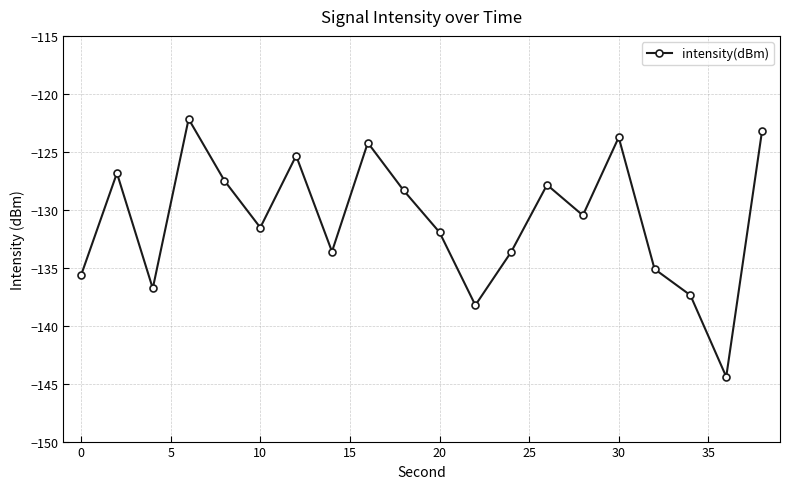

What is the maximum value shown in the chart?

-122.2